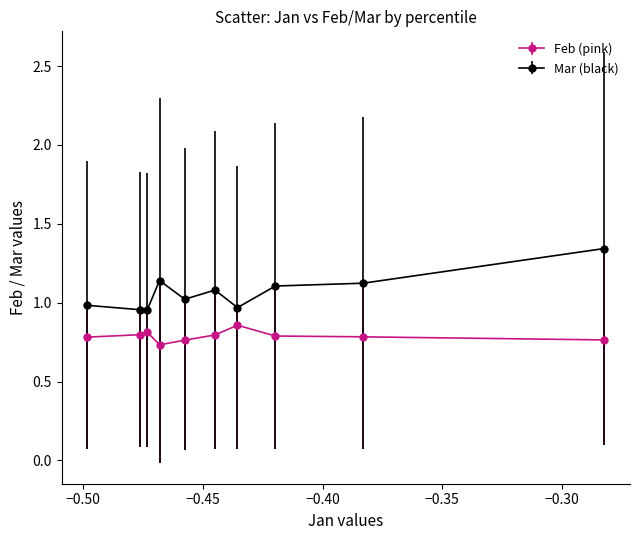

True or false: Feb (pink) and Mar (black) intersect in this chart.

False